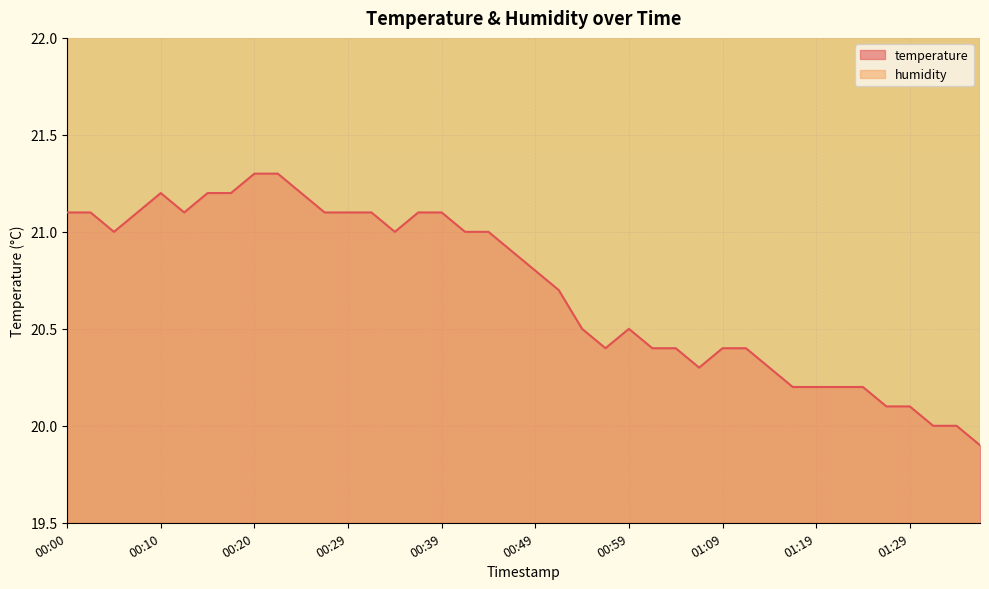

At which category does the data reach its first local valley?

00:05